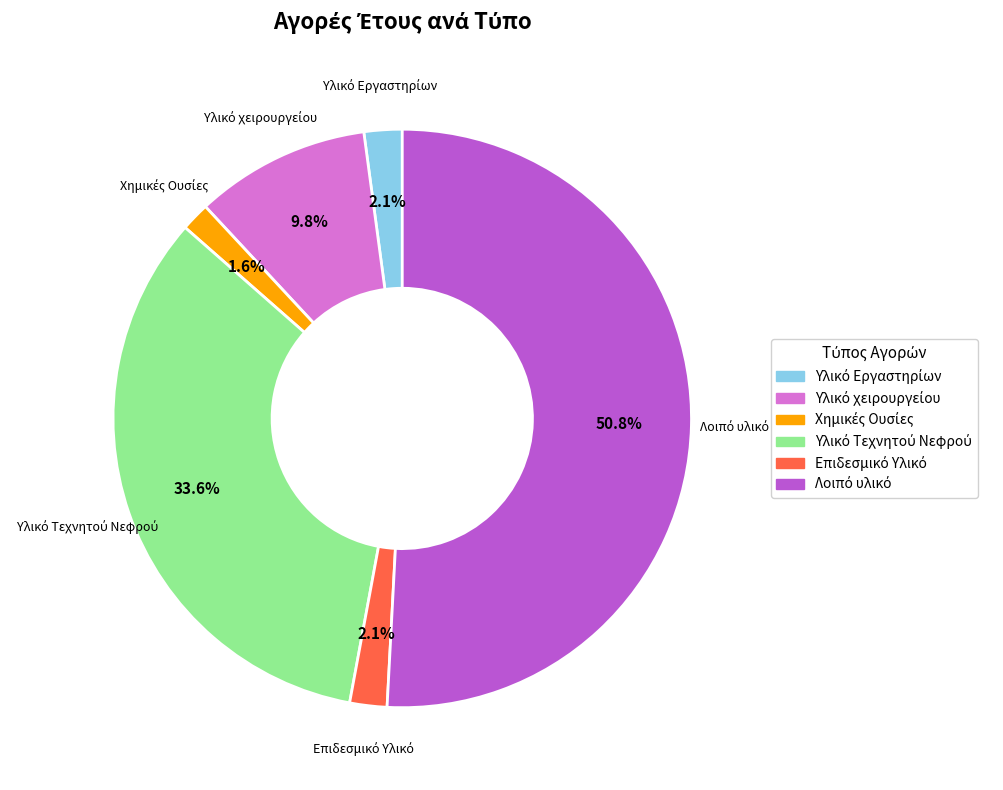

Is there any slice that represents more than half of the pie?

Yes